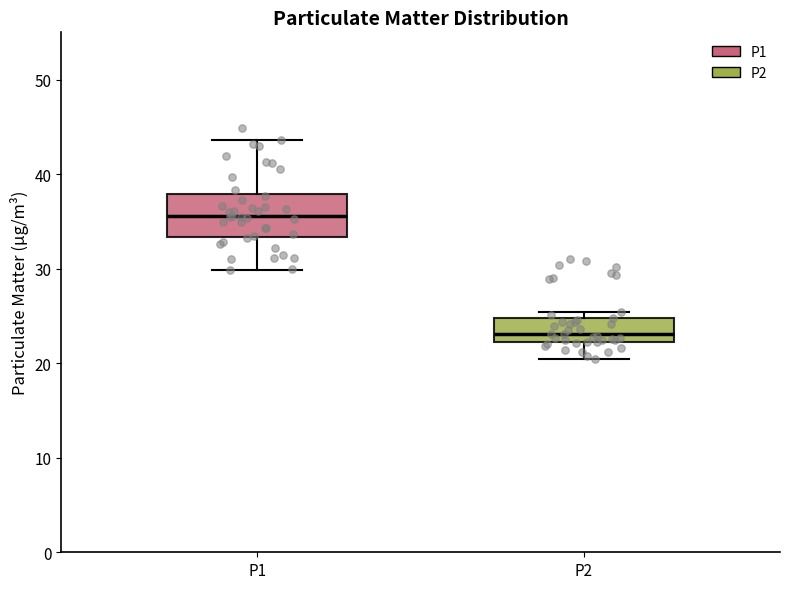

Reading left to right, transcribe this box plot: for each box, give where its median line is, the range the box spans, and where its two whiskers end, as read against the y-axis. The values are not printed on the chart, so give them approximately, as read against the axis.

P1: median 36, box 33 to 38, whiskers 30 to 44
P2: median 23, box 22 to 25, whiskers 20 to 25 (just above the box's upper edge)